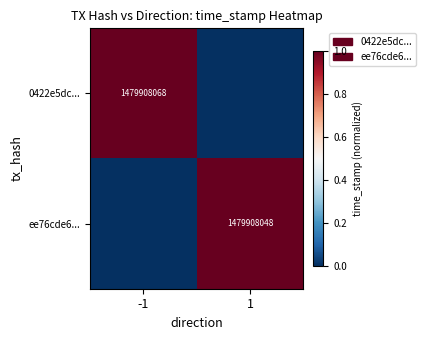

The ee76cde6... series shows 722914422 at 1. True or false?

False